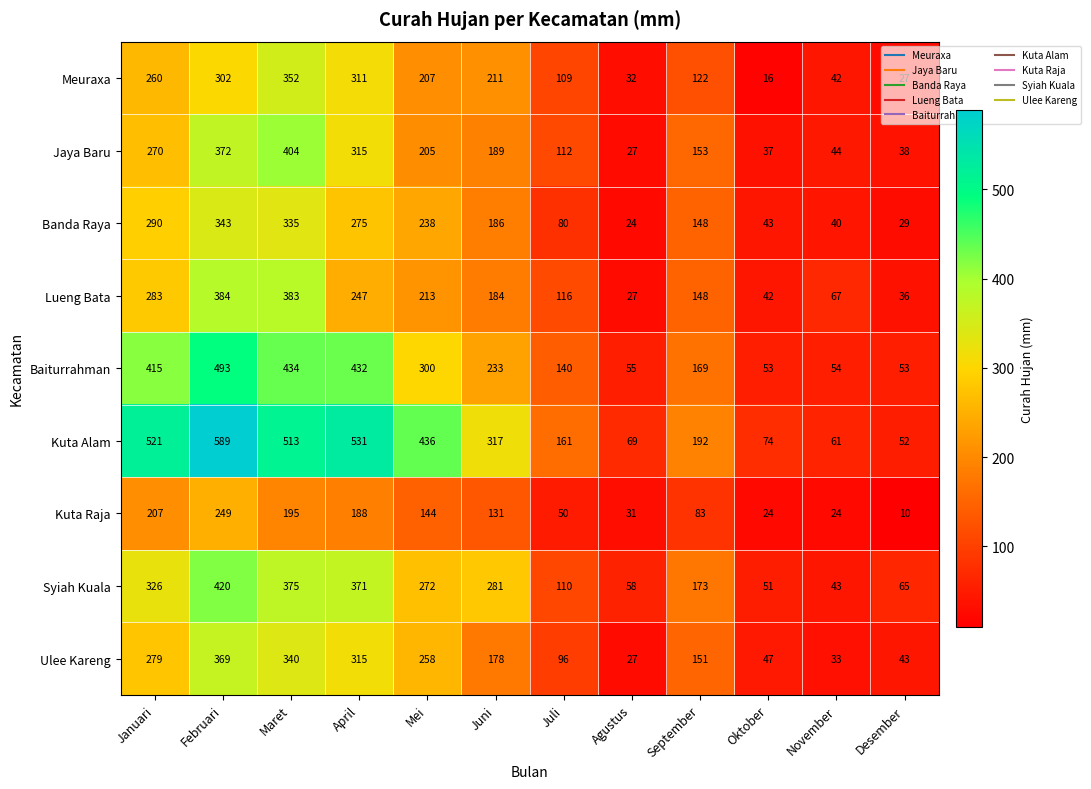

Which category has the lowest value across all series?

Desember